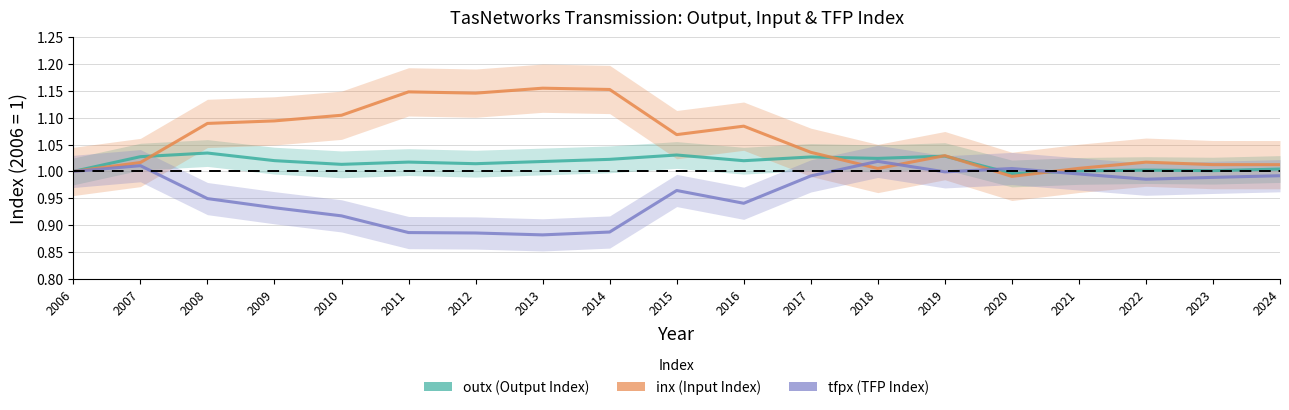

How many values in the inx series are below 1?

1